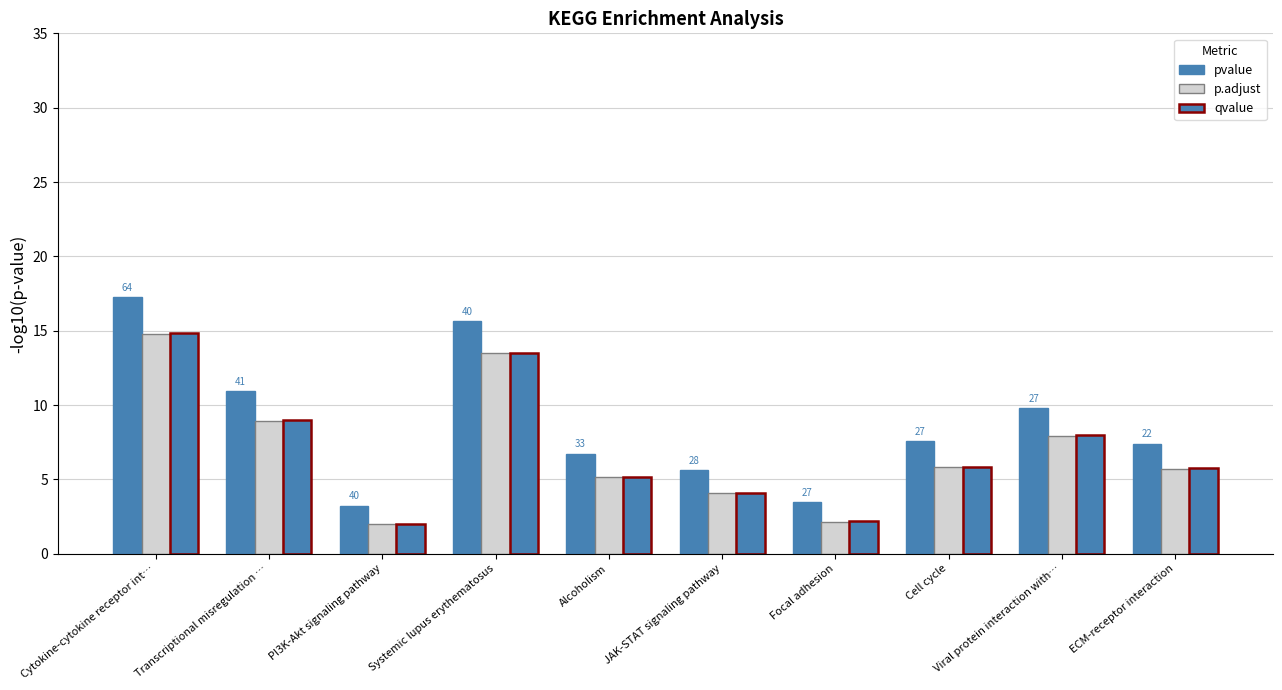

How many data points does each series have?

10